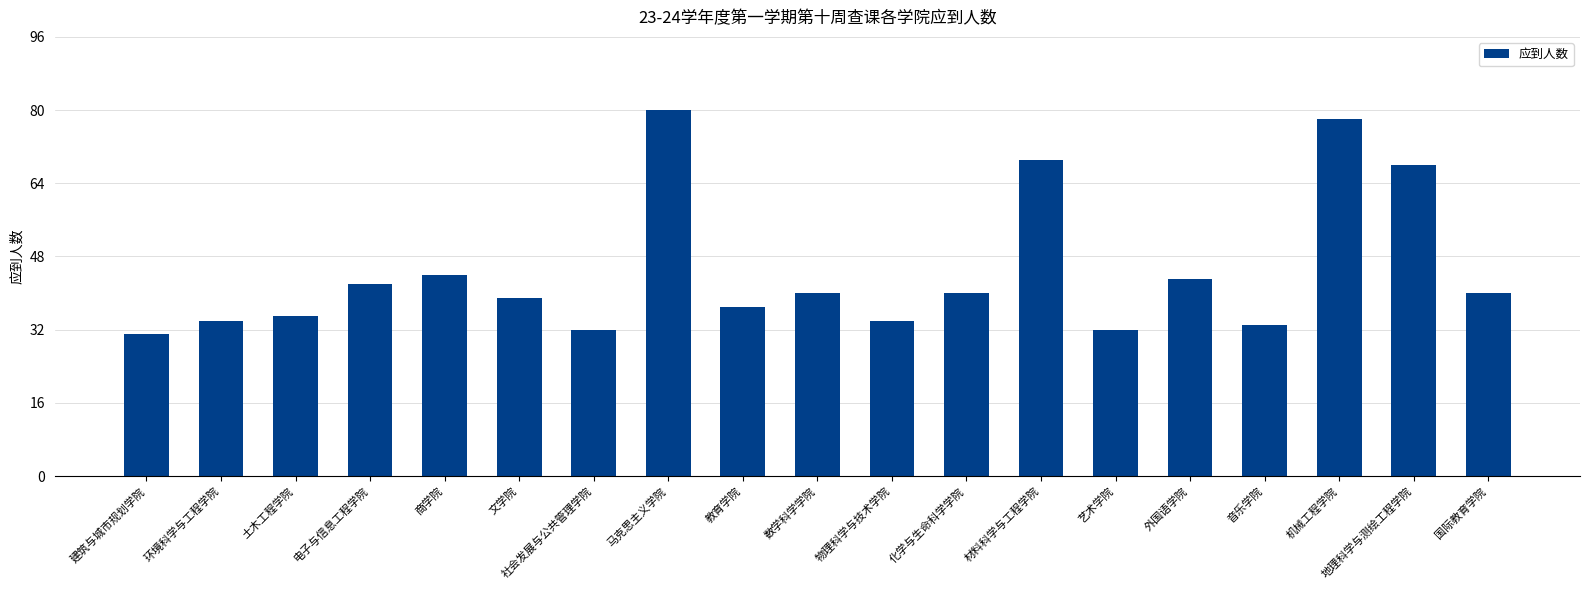

Reading right to left, transcribe all the data shown in this chart.

国际教育学院=40	地理科学与测绘工程学院=68	机械工程学院=78	音乐学院=33	外国语学院=43	艺术学院=32	材料科学与工程学院=69	化学与生命科学学院=40	物理科学与技术学院=34	数学科学学院=40	教育学院=37	马克思主义学院=80	社会发展与公共管理学院=32	文学院=39	商学院=44	电子与信息工程学院=42	土木工程学院=35	环境科学与工程学院=34	建筑与城市规划学院=31